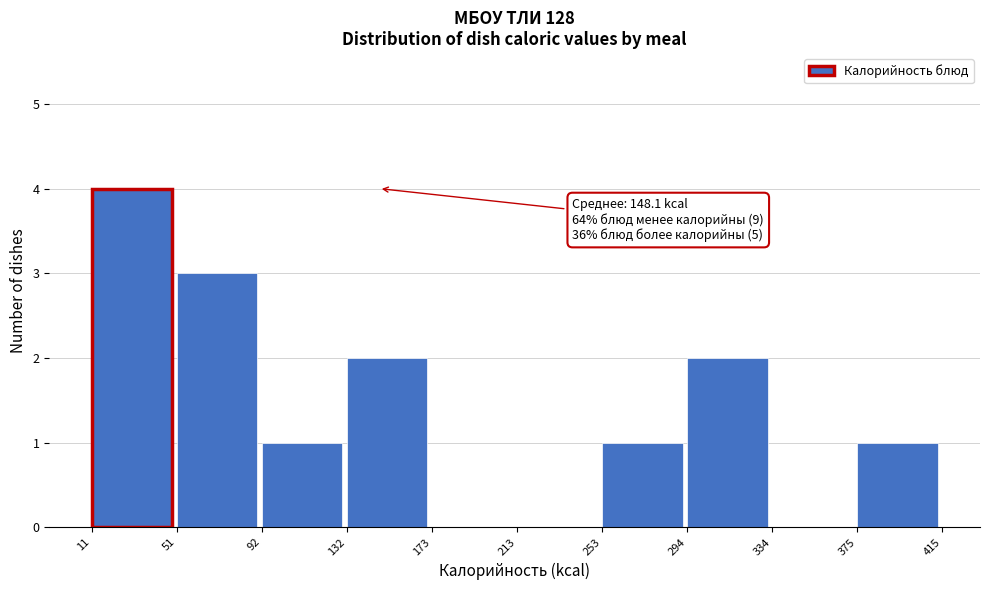

Over which range of the x-axis is the bar tallest?

11 to 51